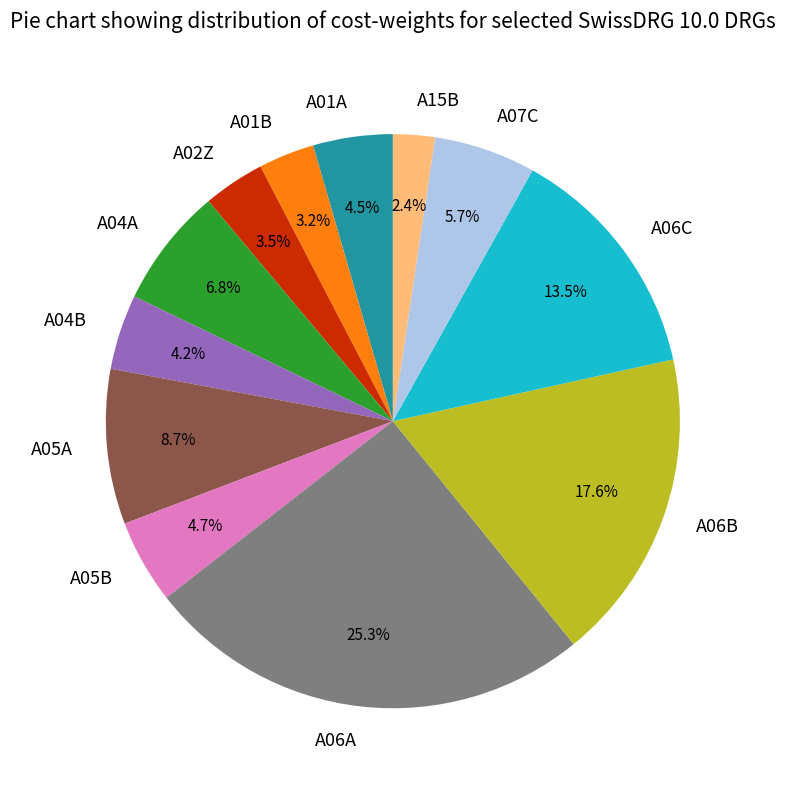

What is the ratio of the value at A05B to the value at A04B?

1.1